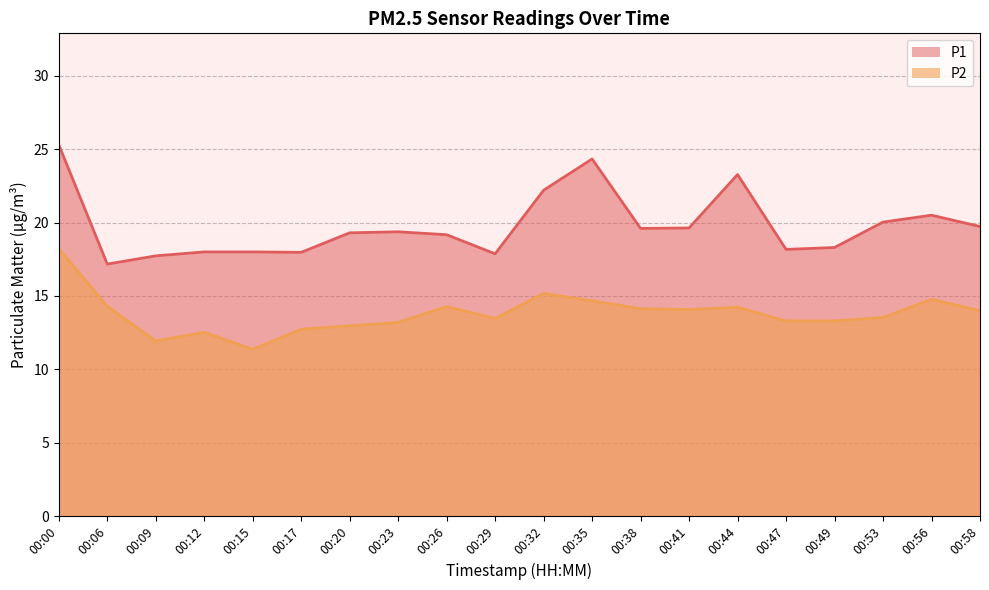

What is the difference between the second highest and minimum values in the P2 series?

3.8